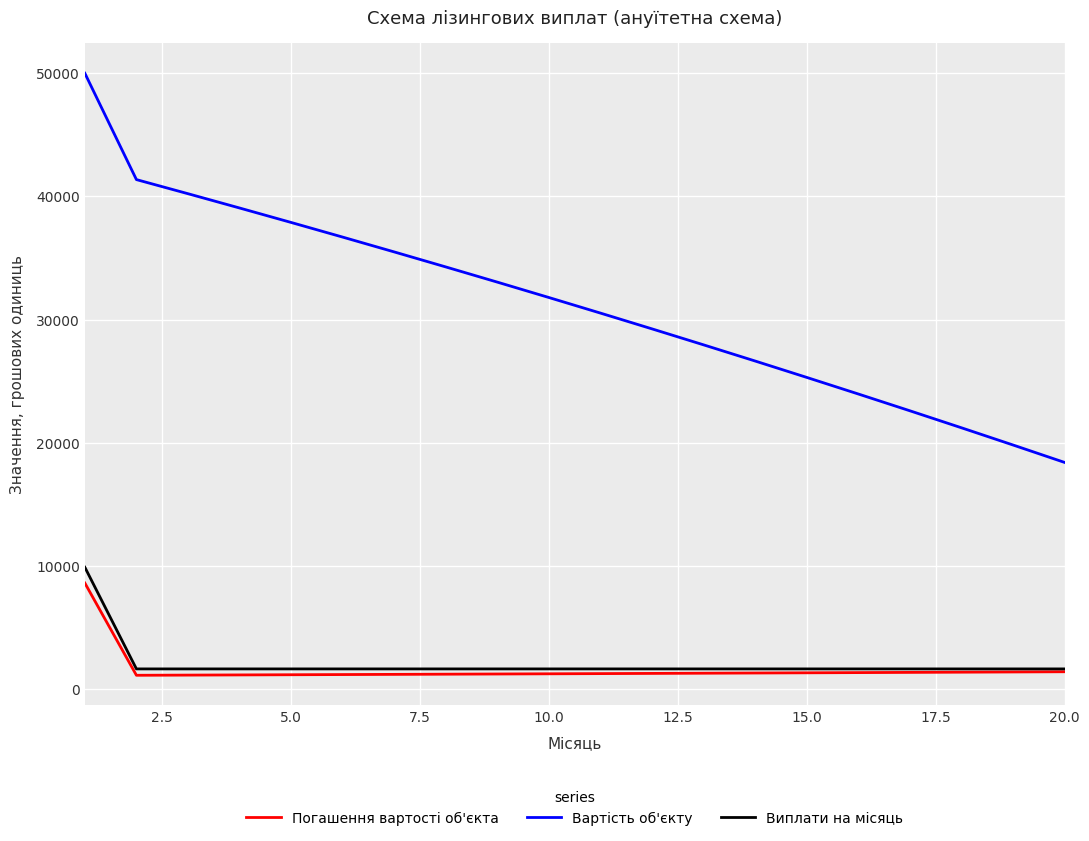

Which series has the largest total across all categories?

Вартість об'єкту